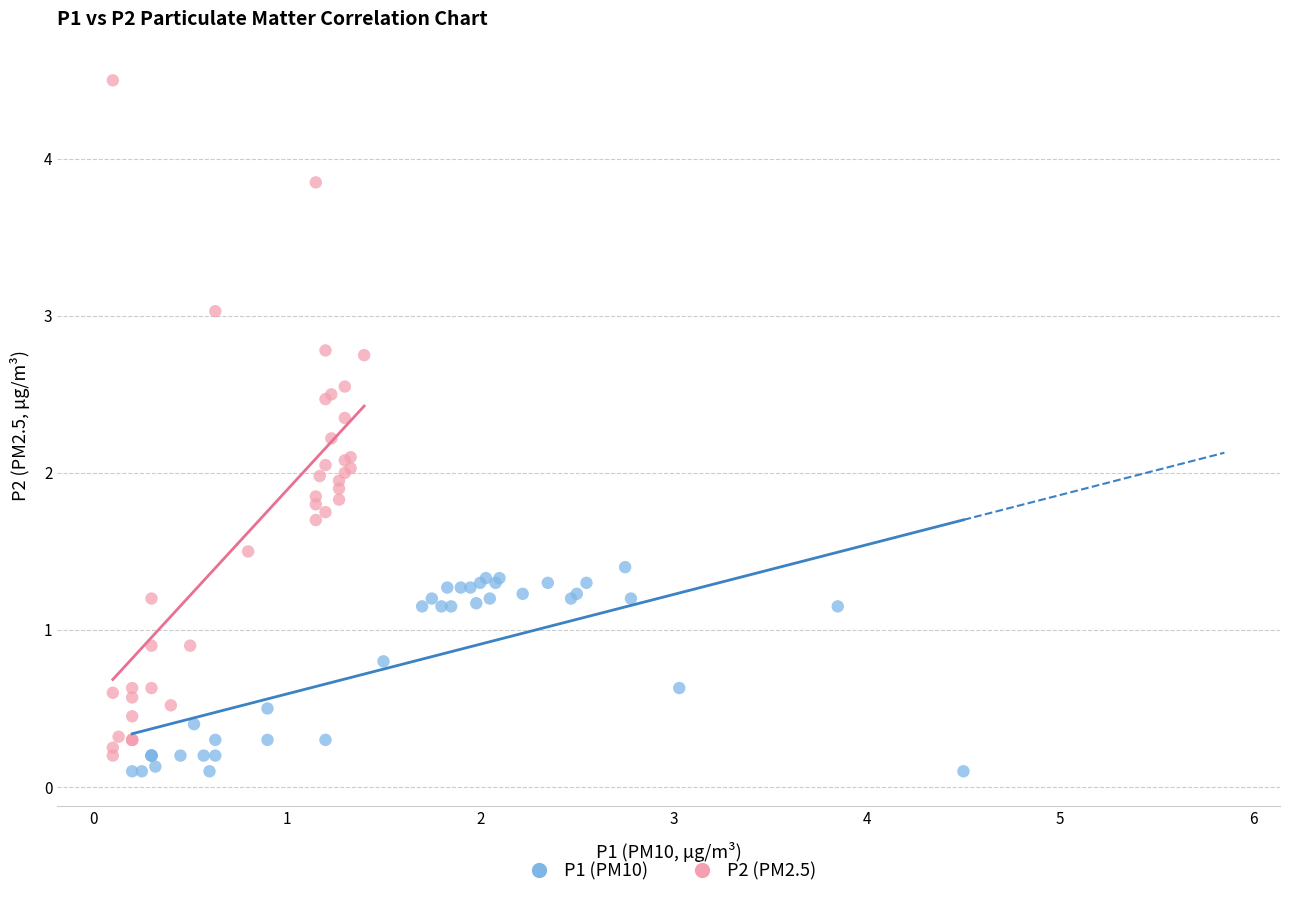

Which series has the widest spread of Y values?

P2 (PM2.5)